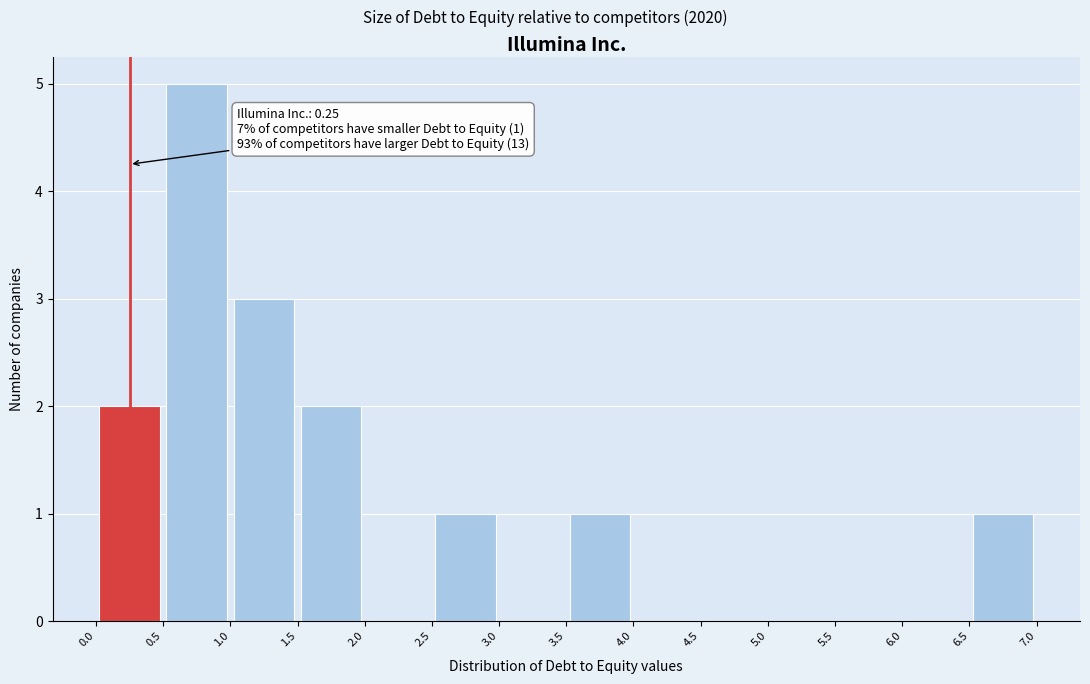

Which range on the x-axis has the tallest bar?

0.5 to 1.0